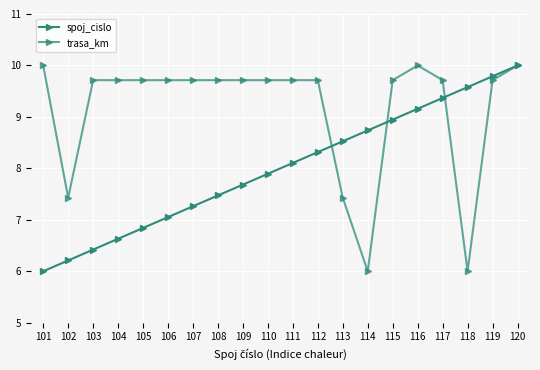

What is the total value across all series at 116?

19.2